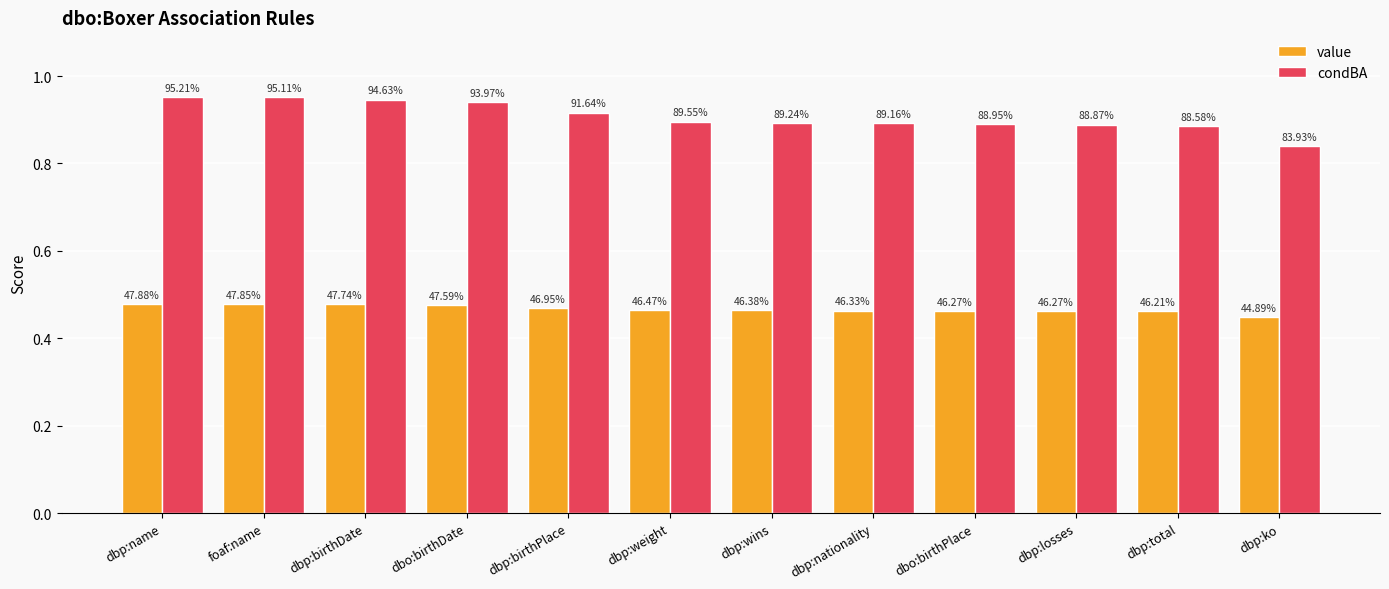

What are all the series names shown in the legend?

value, condBA